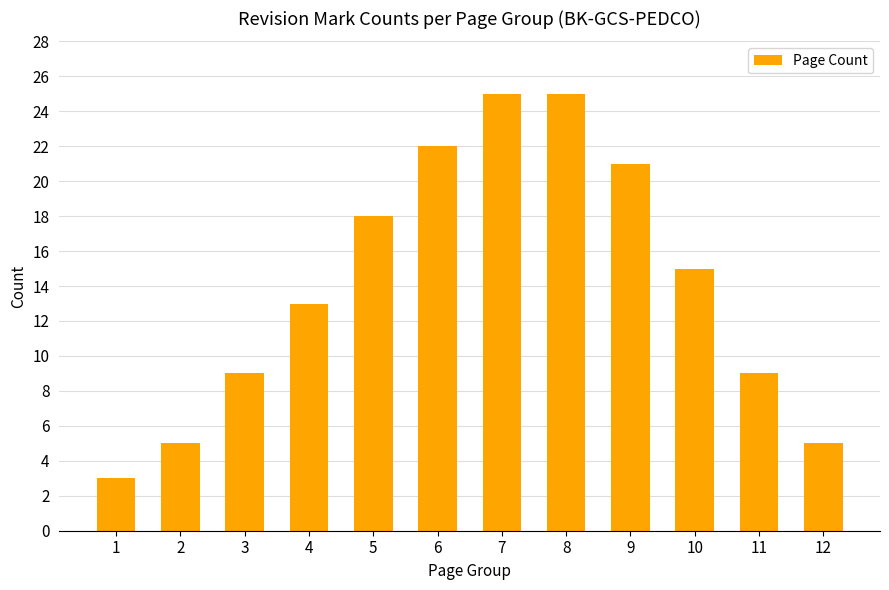

What is the average value?

14